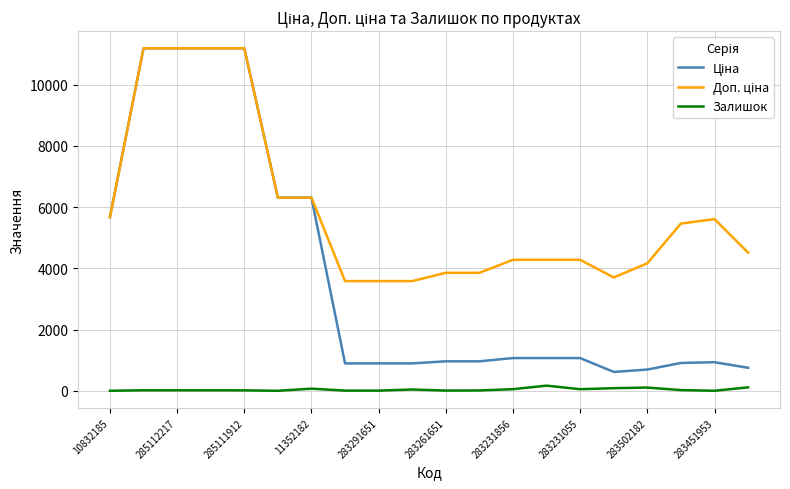

What is the maximum value shown in the chart?

11188.2